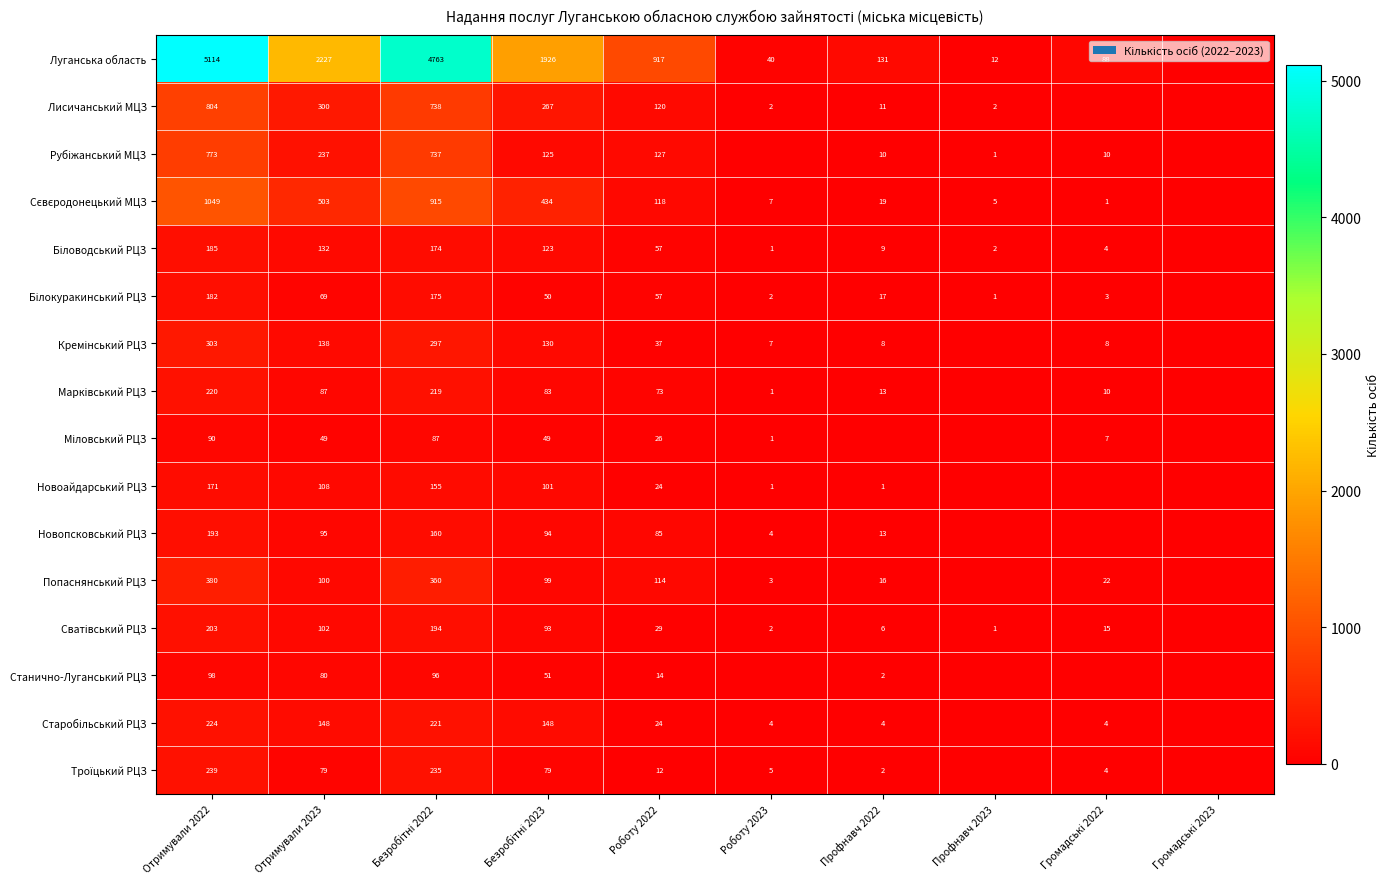

True or false: Новопсковський РЦЗ has a value of 1 at Роботу 2023.

False